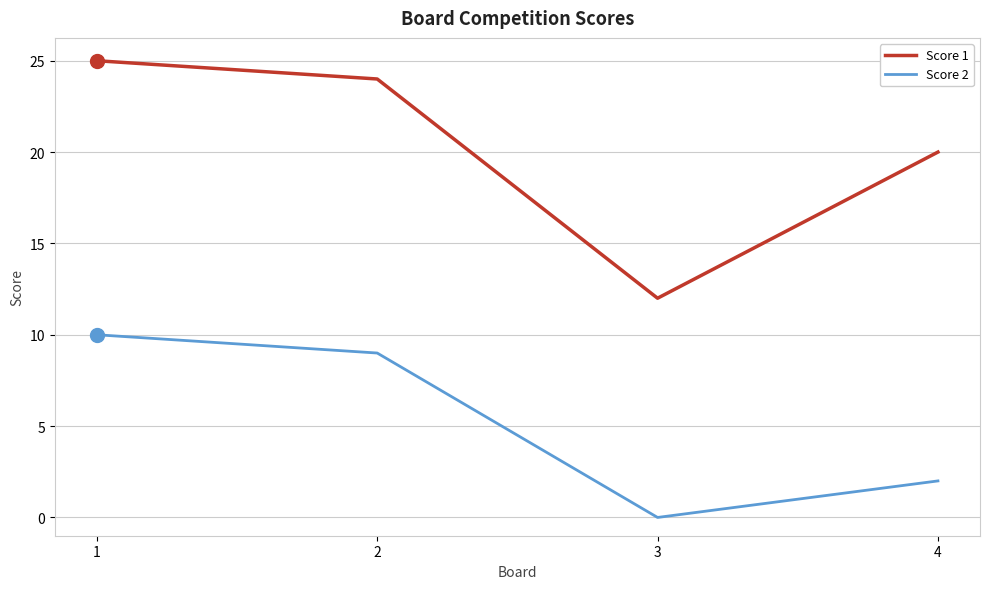

True or false: Score 1 and Score 2 cross at least once.

False